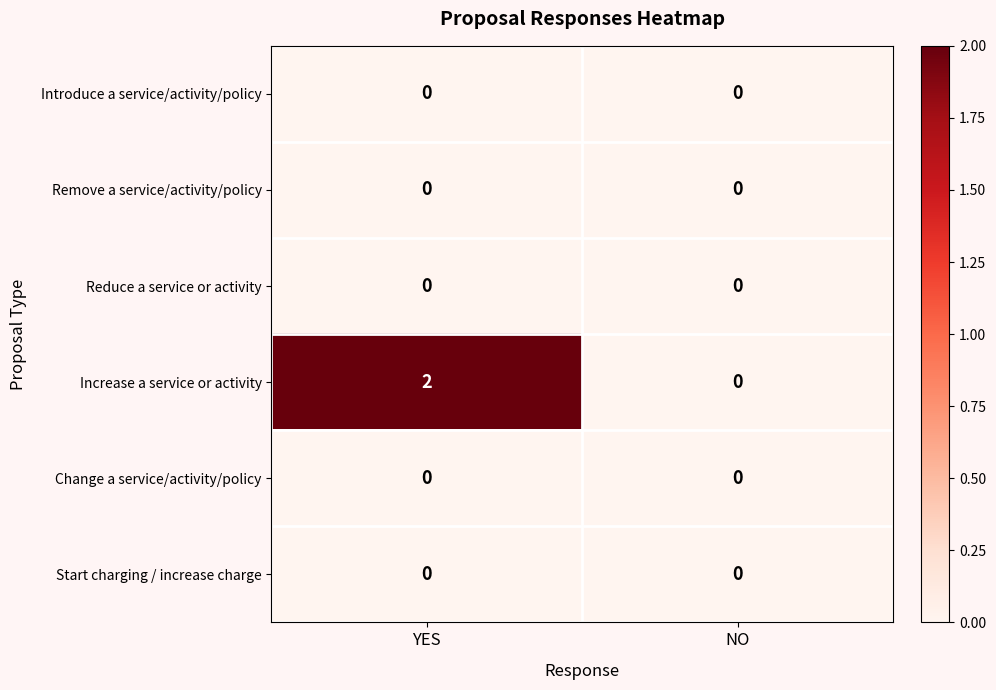

Which series has the widest spread of values?

Increase a service or activity